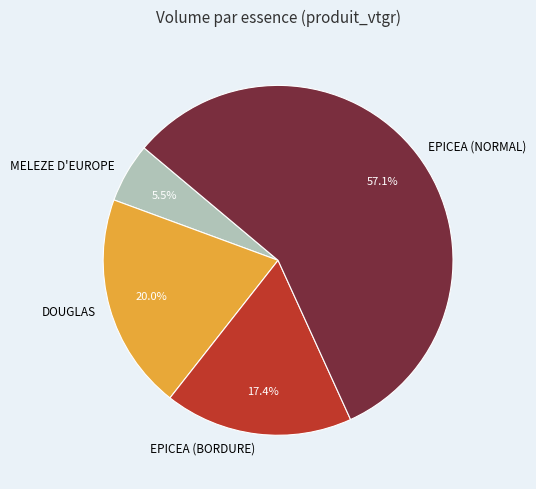

Which slice is the smallest?

MELEZE D'EUROPE